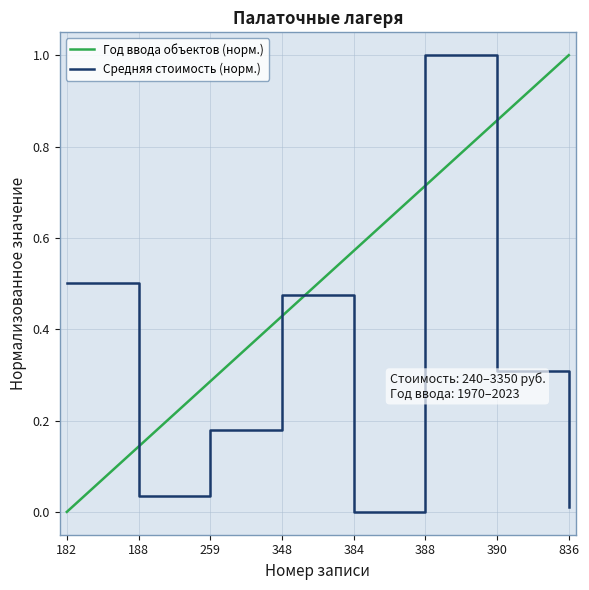

True or false: the data has more than 2 interior local peaks.

False